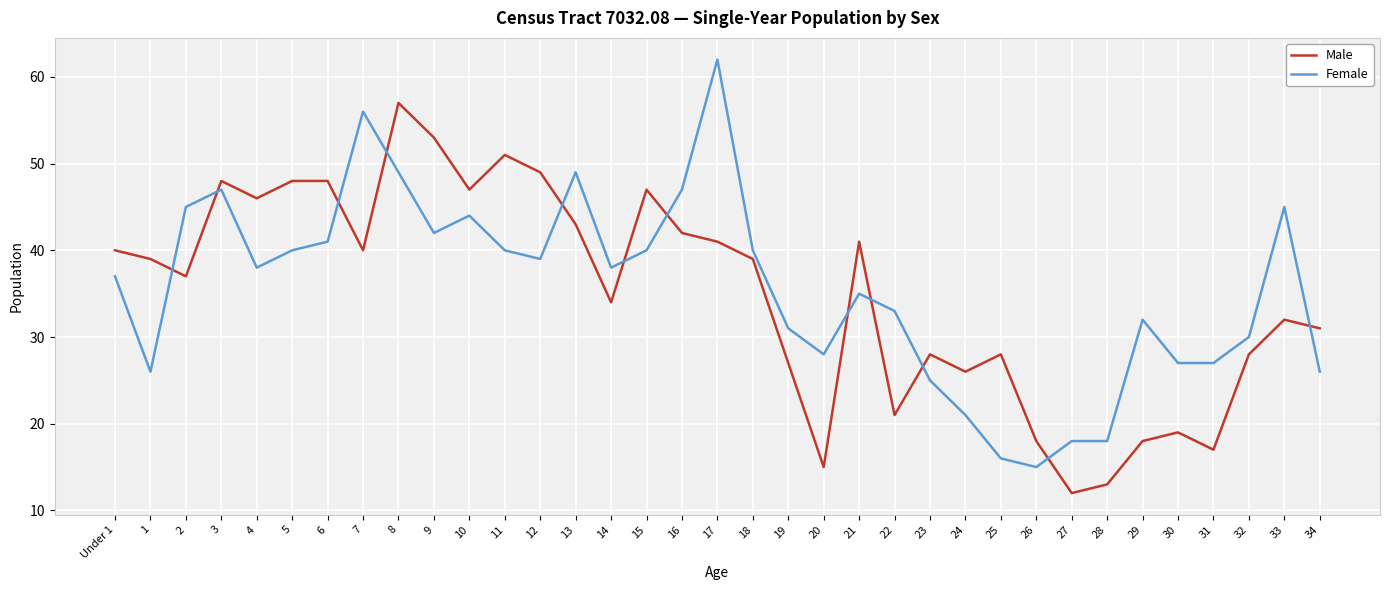

The value of Female at 1 is 16. True or false?

False